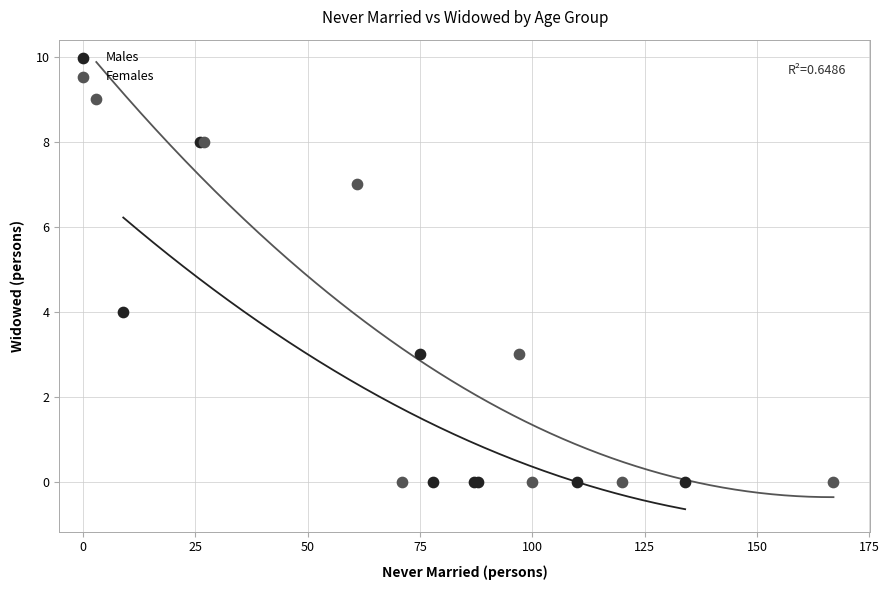

Which series has the widest spread of Y values?

Females